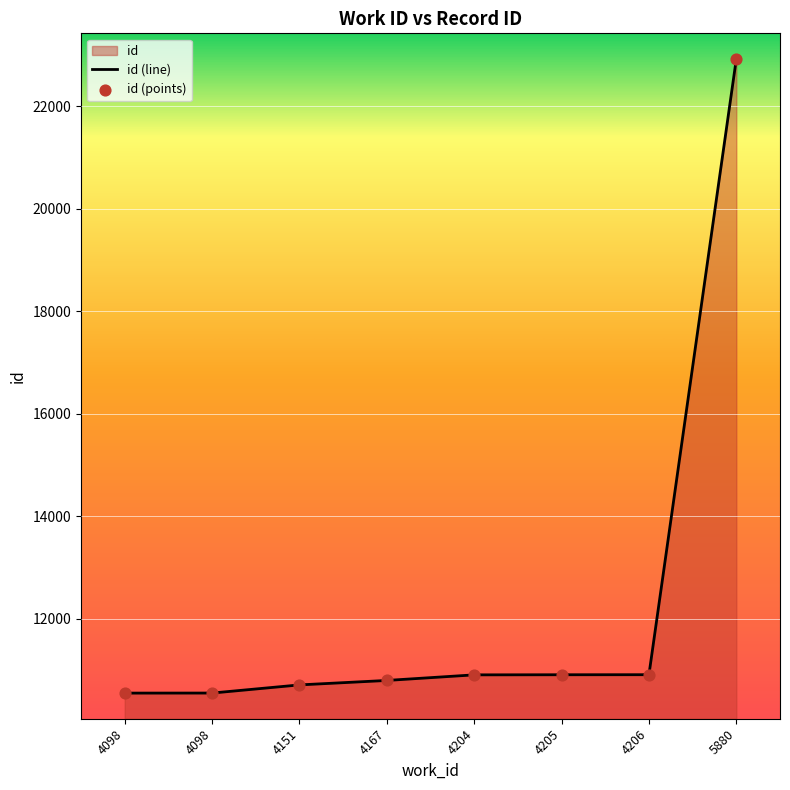

What is the ratio of the value at 4205 to the value at 4206?

1.0